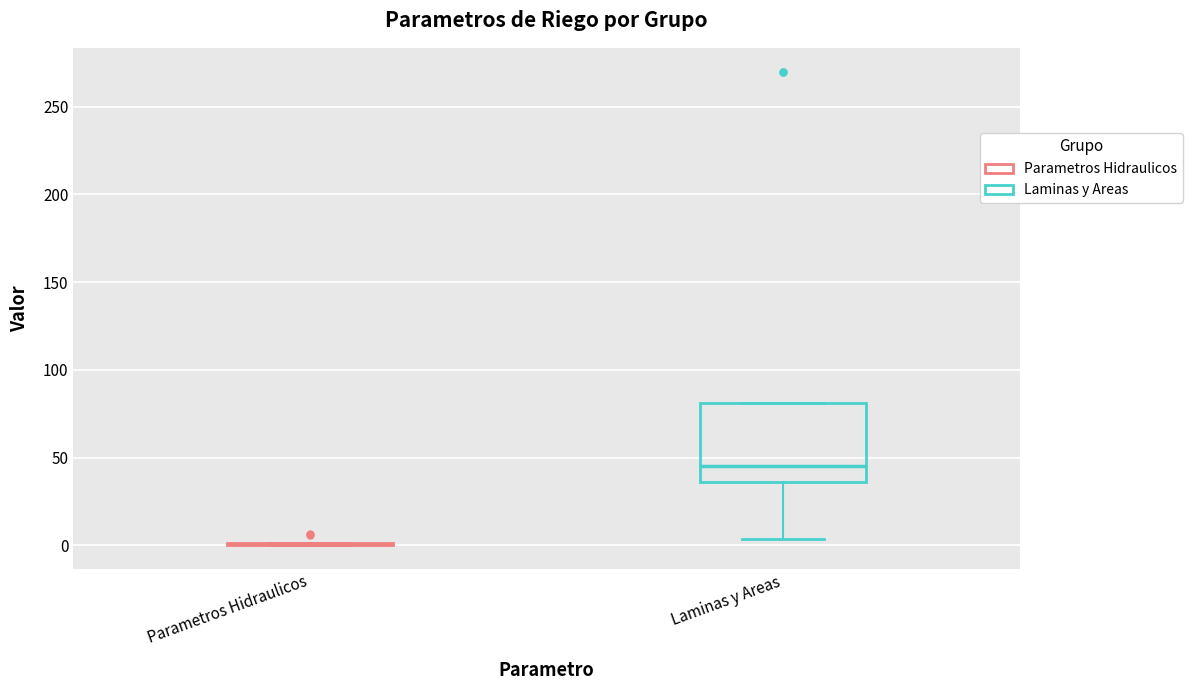

Reading left to right, transcribe this box plot: for each box, give where its median line is, the range the box spans, and where its two whiskers end, as read against the y-axis. The values are not printed on the chart, so give them approximately, as read against the axis.

Parametros Hidraulicos: box collapsed to a line at 0, whiskers 0 to 0
Laminas y Areas: median 45, box 35 to 80, whiskers 5 to 80